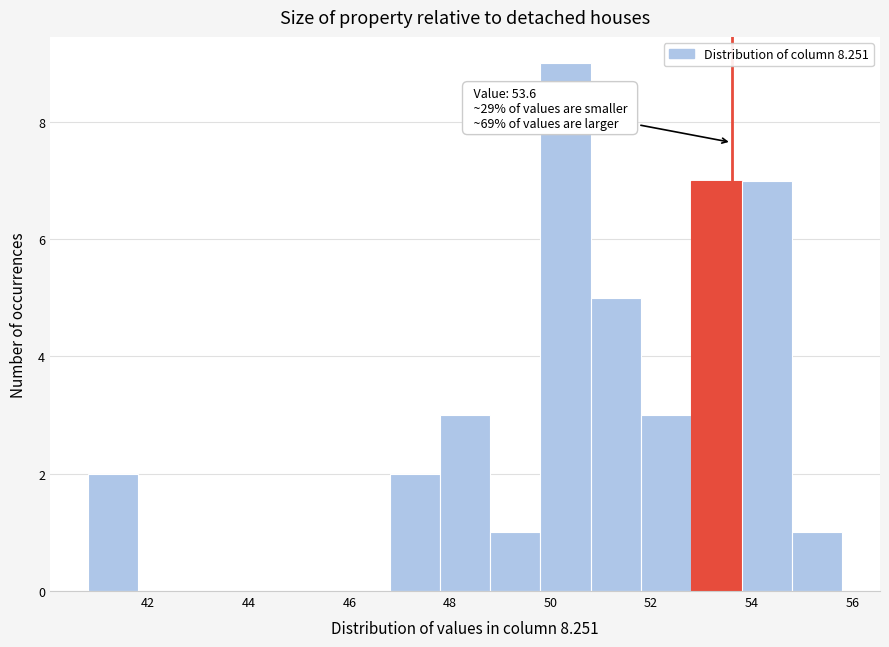

Over which range of the x-axis is the bar tallest?

49.8 to 50.8